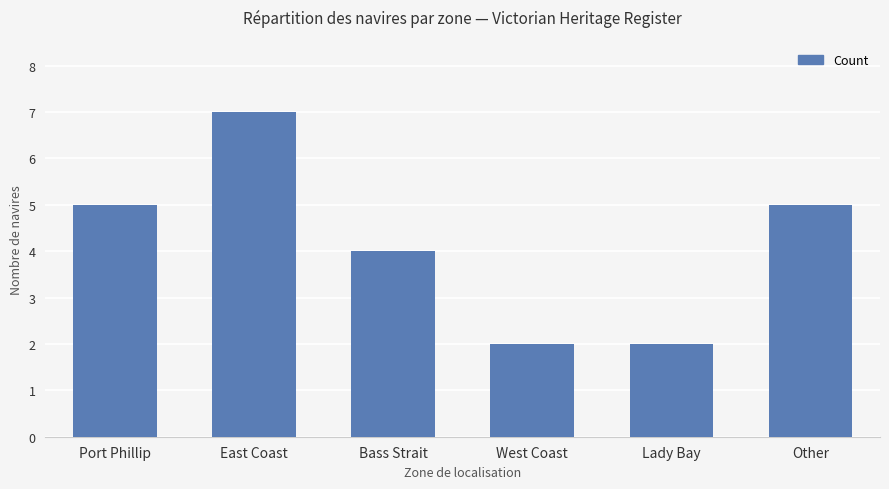

The chart shows a value of 6 at Bass Strait. True or false?

False